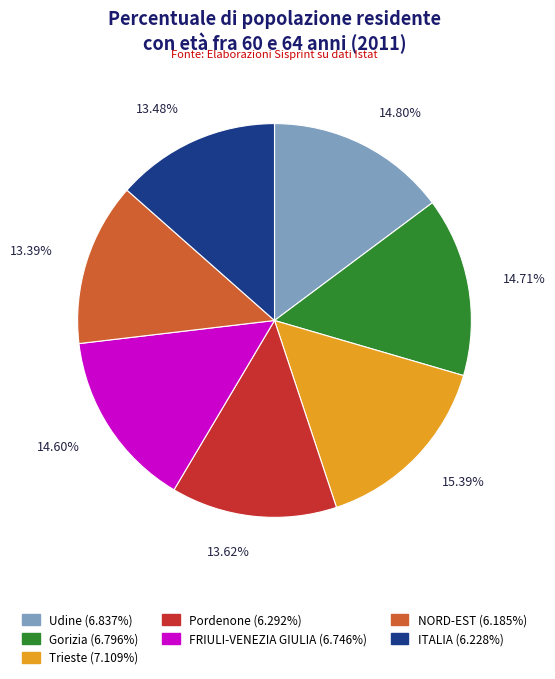

What percentage is NOT represented by Gorizia?

85.3%